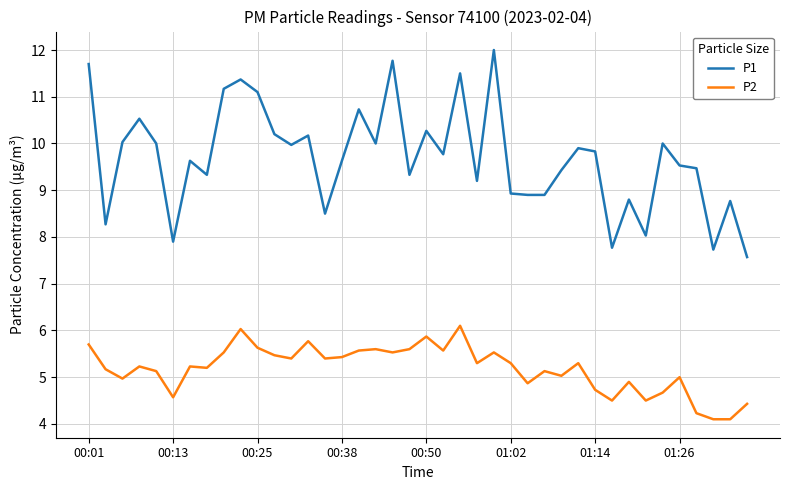

True or false: P2 and P1 intersect in this chart.

False